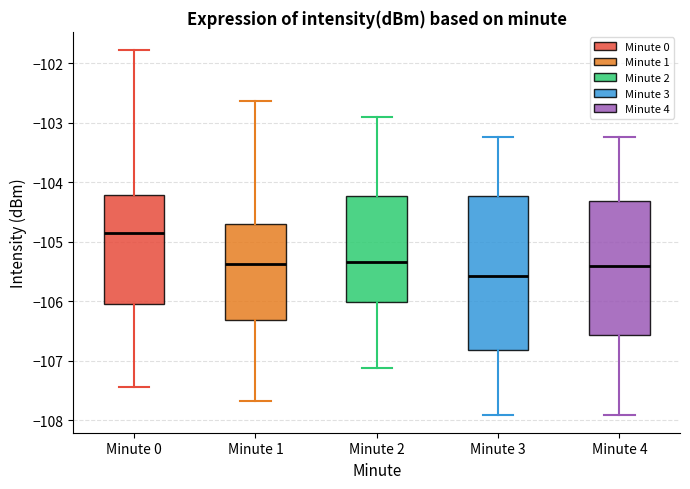

Comparing the boxes themselves (not the whiskers), which one is the tallest?

Minute 3